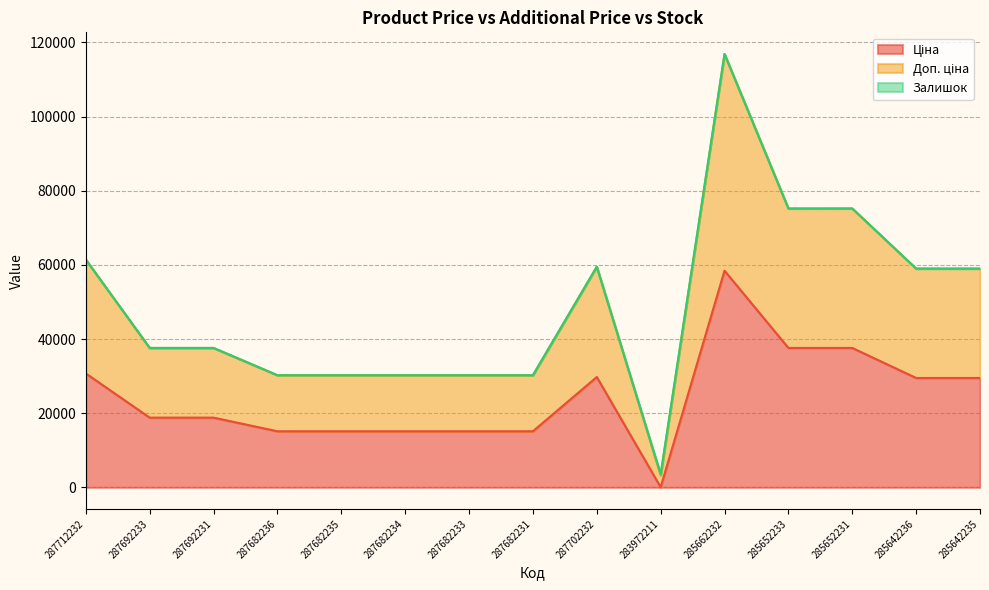

At which category is the sum across all series the highest?

285662232